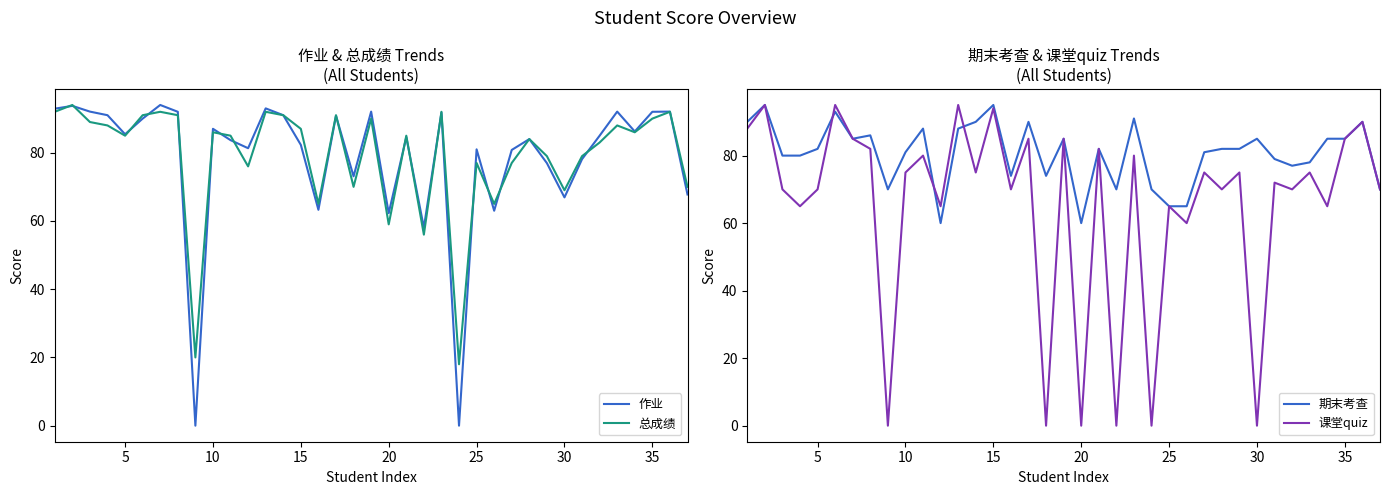

What is the minimum value for 期末考查?

60